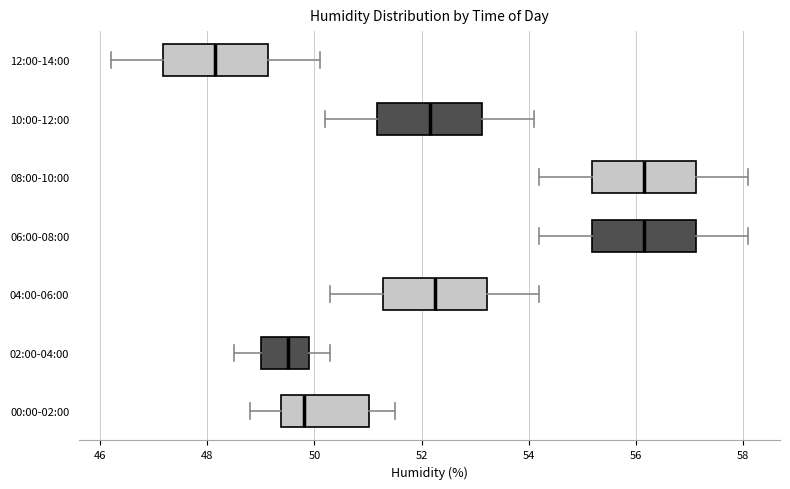

Reading bottom to top, transcribe this box plot: for each box, give where its median line is, the range the box spans, and where its two whiskers end, as read against the x-axis. The values are not printed on the chart, so give them approximately, as read against the axis.

00:00-02:00: median 49.8, box 49.4 to 51.0, whiskers 48.8 to 51.6
02:00-04:00: median 49.6, box 49.0 to 50.0, whiskers 48.6 to 50.4
04:00-06:00: median 52.2, box 51.2 to 53.2, whiskers 50.4 to 54.2
06:00-08:00: median 56.2, box 55.2 to 57.2, whiskers 54.2 to 58.2
08:00-10:00: median 56.2, box 55.2 to 57.2, whiskers 54.2 to 58.2
10:00-12:00: median 52.2, box 51.2 to 53.2, whiskers 50.2 to 54.2
12:00-14:00: median 48.2, box 47.2 to 49.2, whiskers 46.2 to 50.2